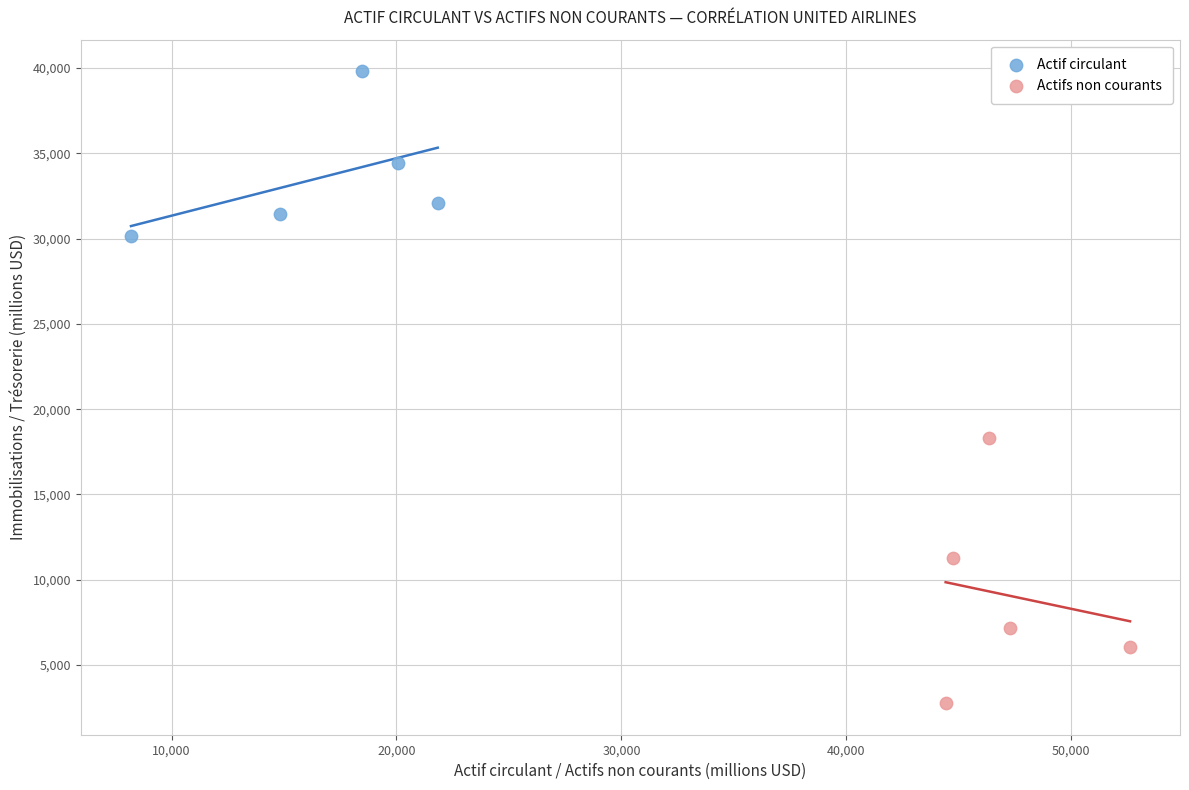

Which series reaches the minimum Y coordinate?

Actifs non courants